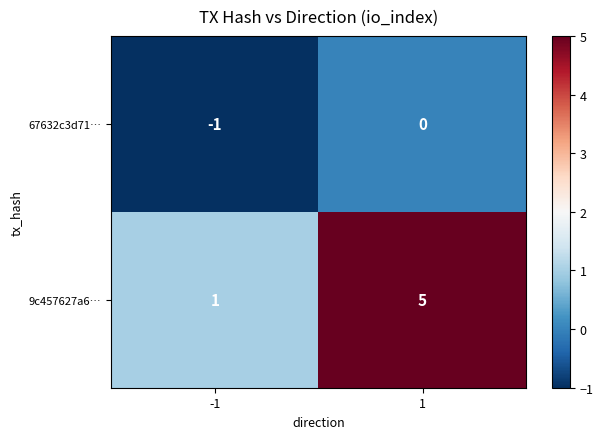

What is the spread (max minus min) of values at 1?

5